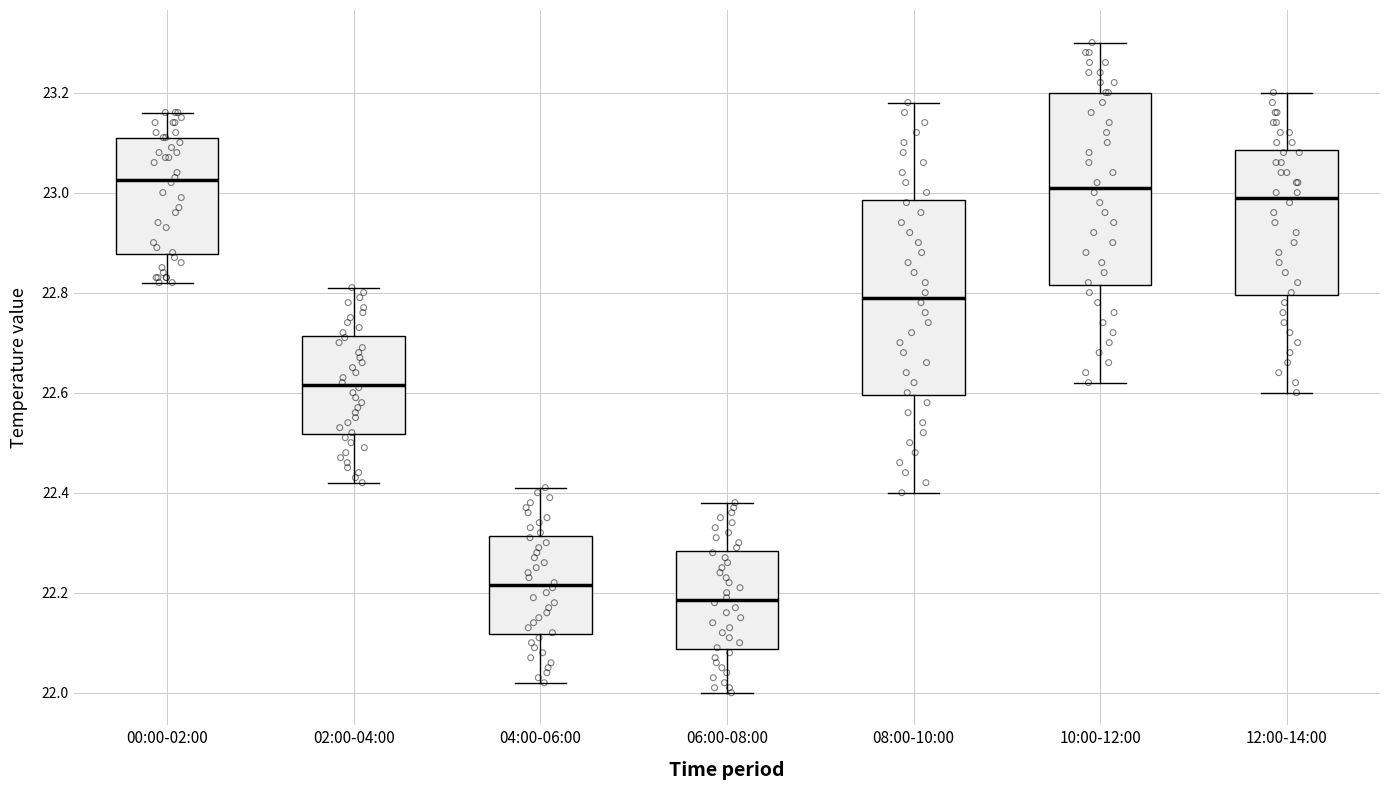

Where is the upper edge of the box for 04:00-06:00 on the y-axis? The values are not printed on the chart, so give them approximately, as read against the axis.

22.32